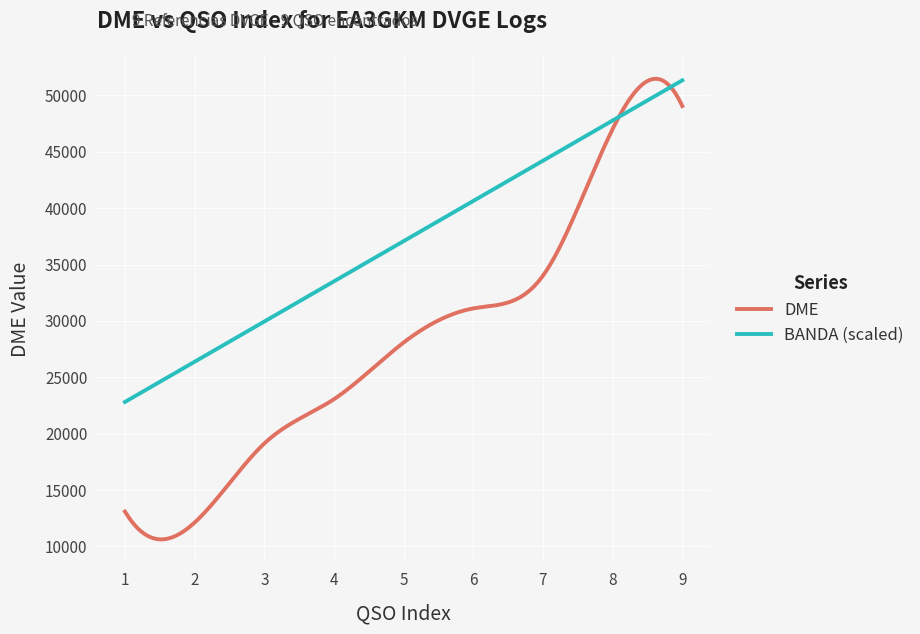

Which series has the widest spread of values?

DME